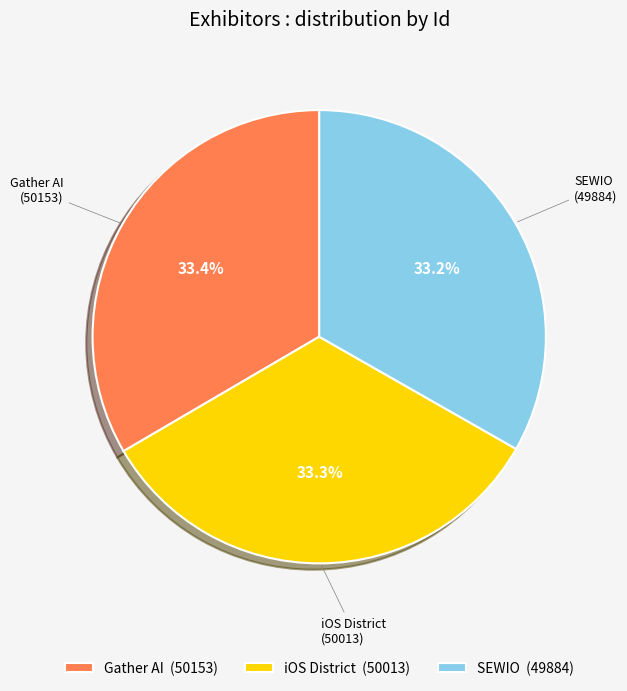

Combined, what portion of the pie is iOS District and Gather AI?

66.8%